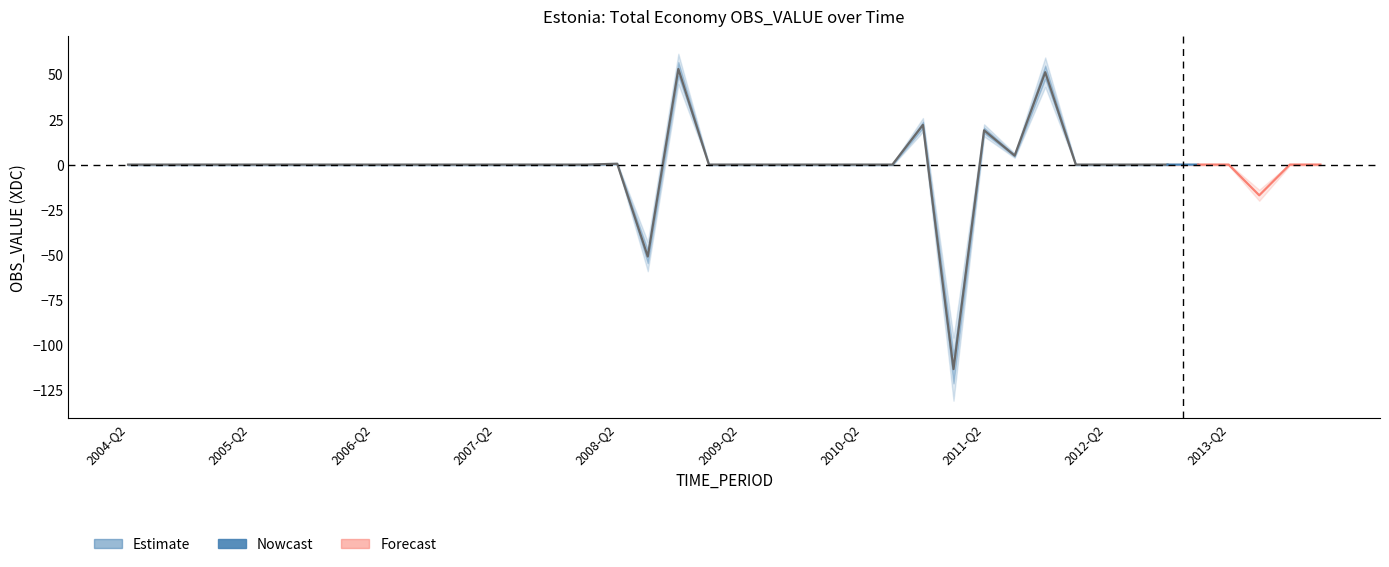

What is the change in value from 2006-Q3 to 2011-Q4?

+51.2